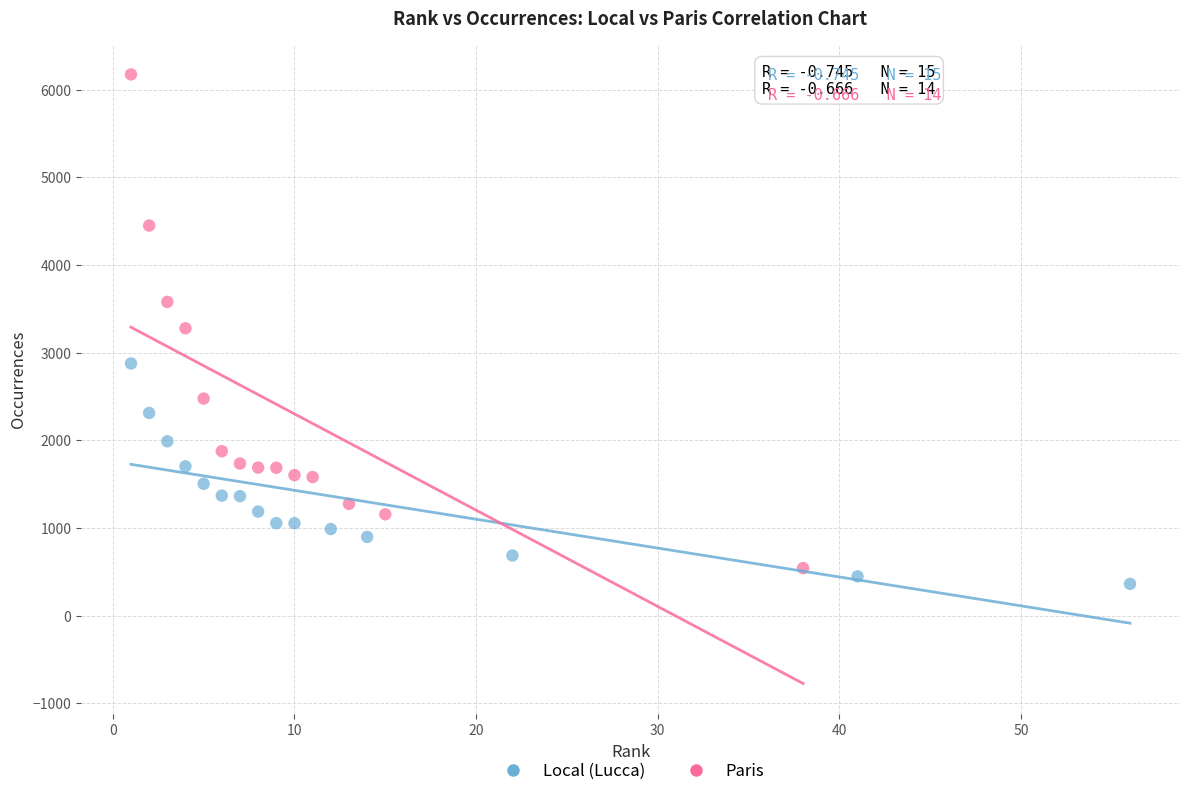

Which series has the widest spread of Y values?

Paris